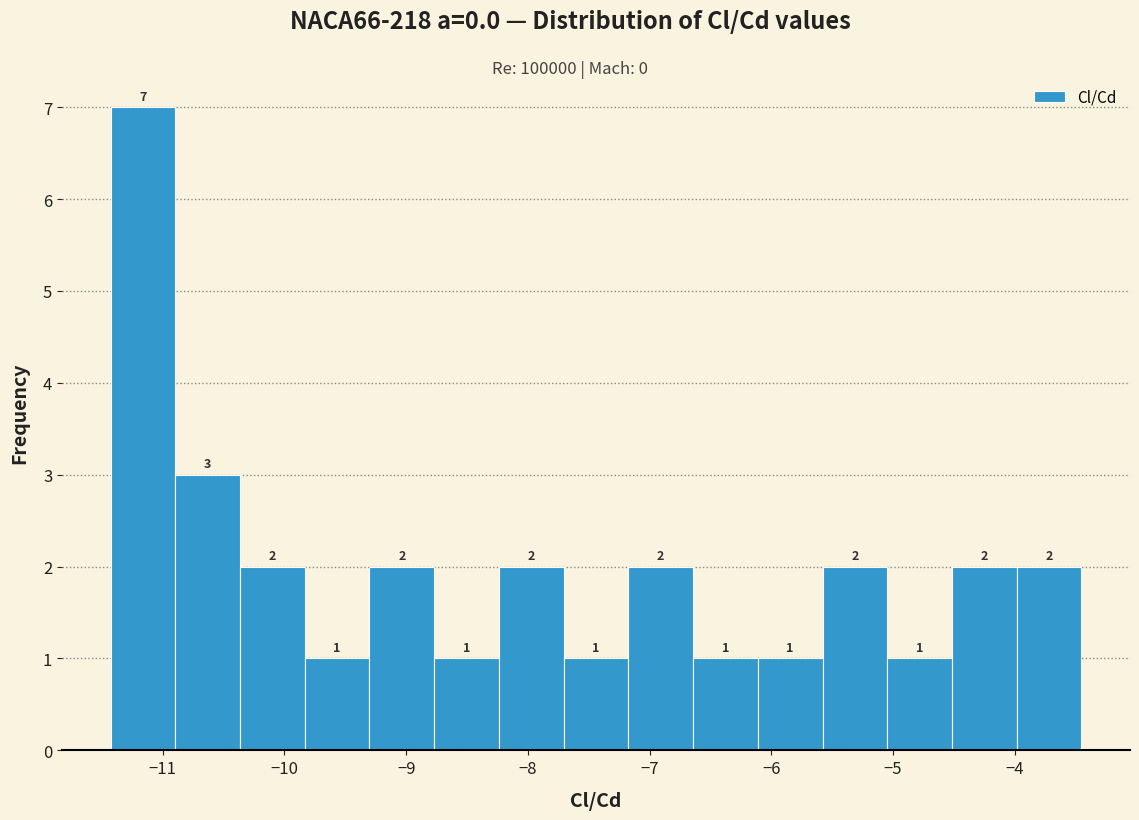

Which range on the x-axis has the tallest bar?

-11.4 to -10.9